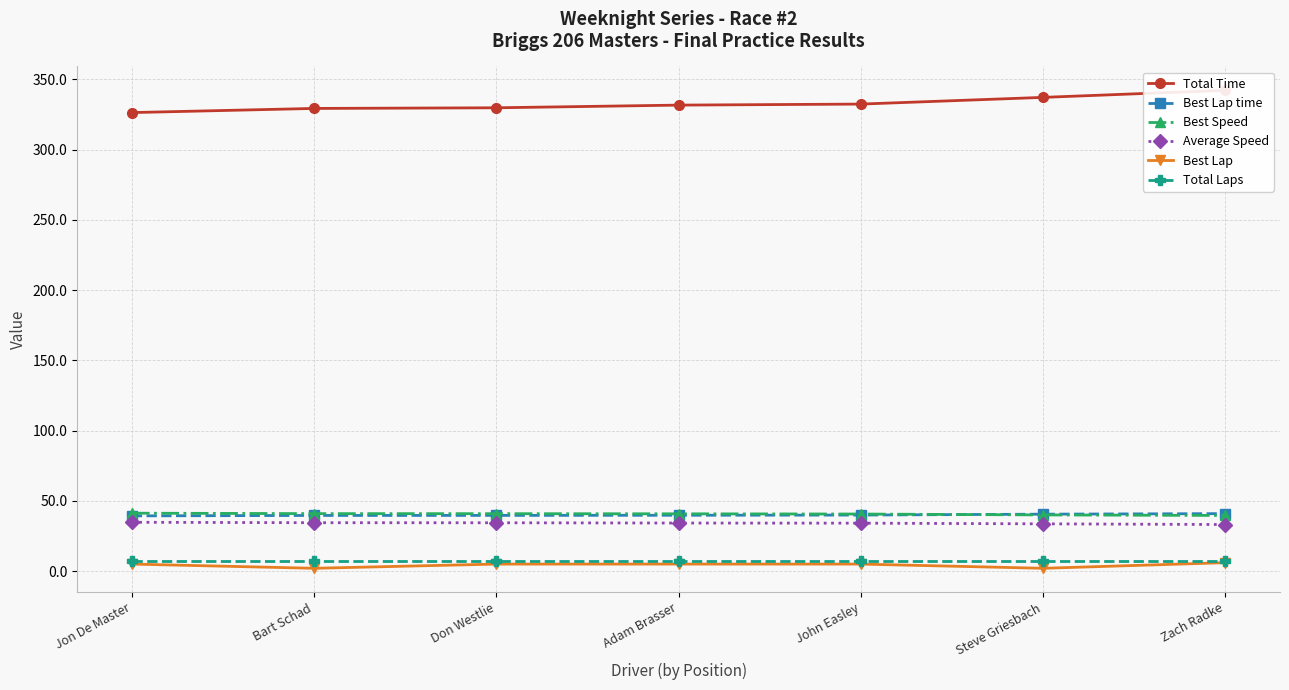

What is the total value across all series at John Easley?

459.0